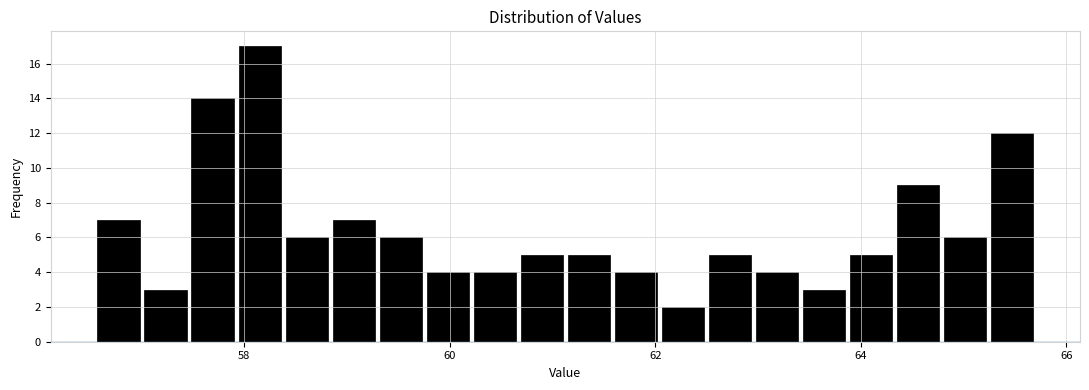

Around what value on the x-axis is the tallest bar? Give the approximate position of its centre, as read against the axis.

58.2